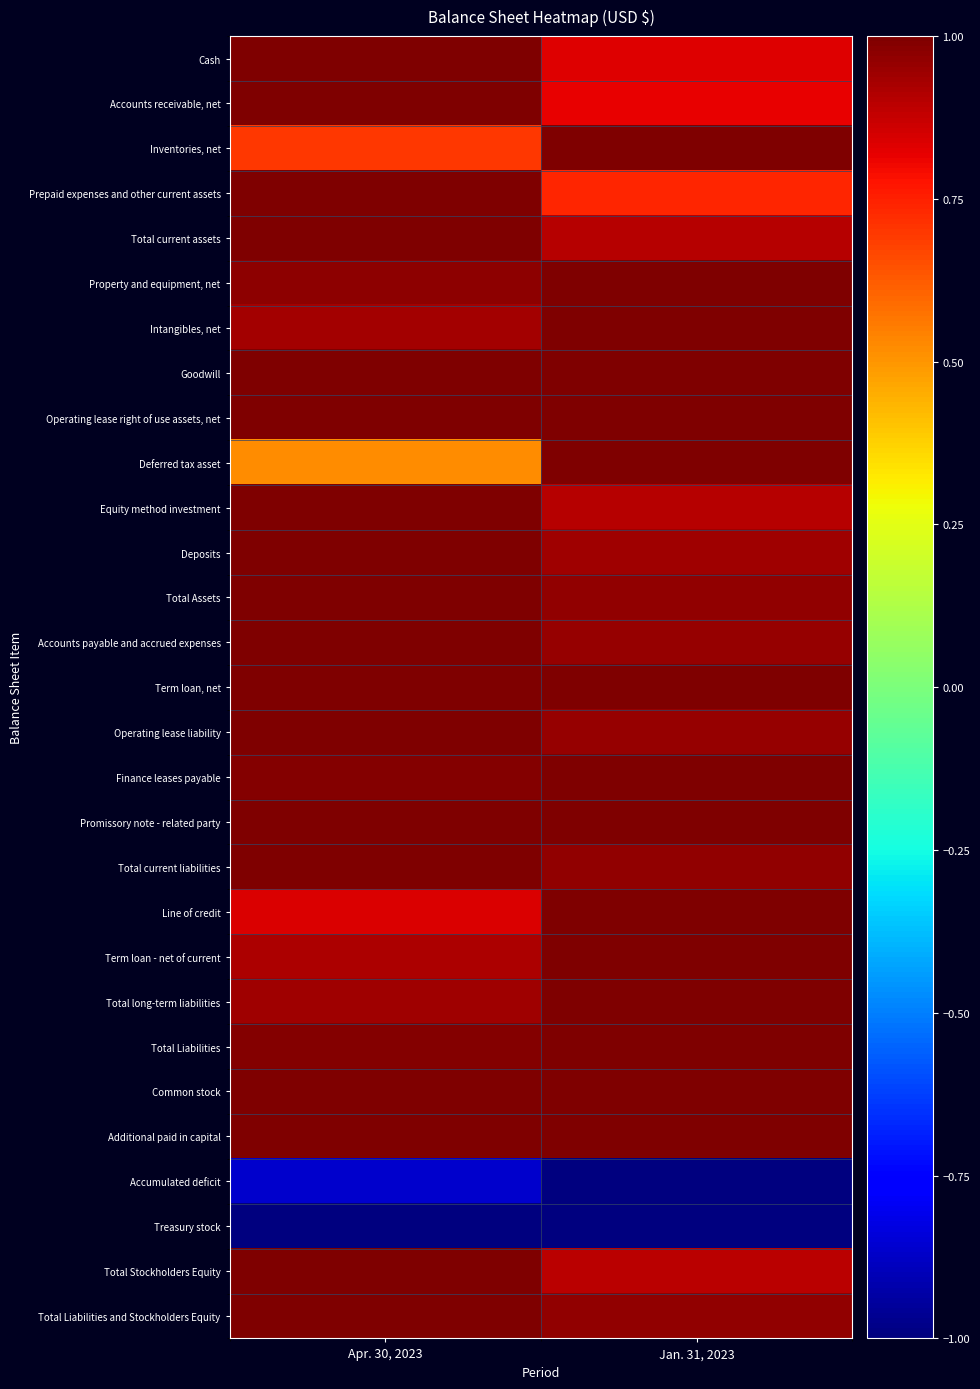

What is the maximum value shown in the chart?

1.0